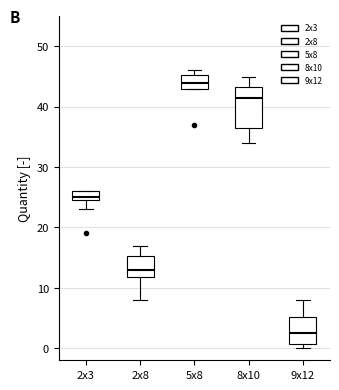

Where does the lower whisker of the box for 2x8 end on the y-axis? The values are not printed on the chart, so give them approximately, as read against the axis.

8